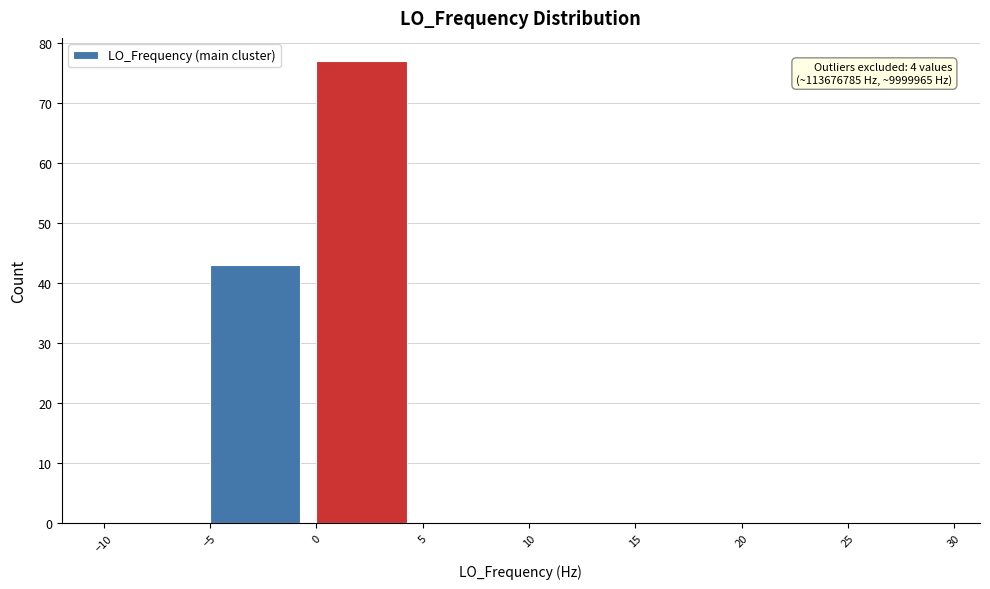

Over which range of the x-axis is the bar tallest?

0 to 5